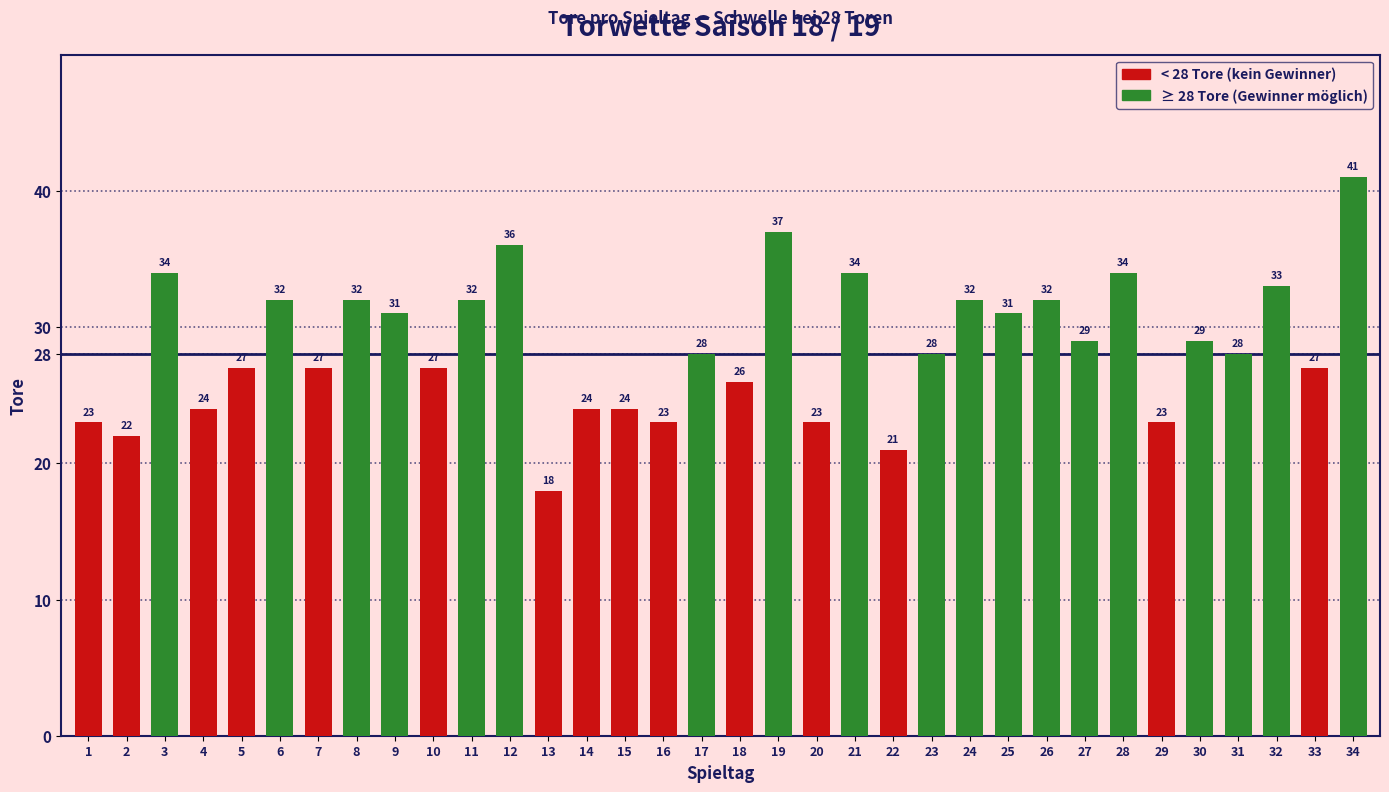

How many data points are less than 28?

15